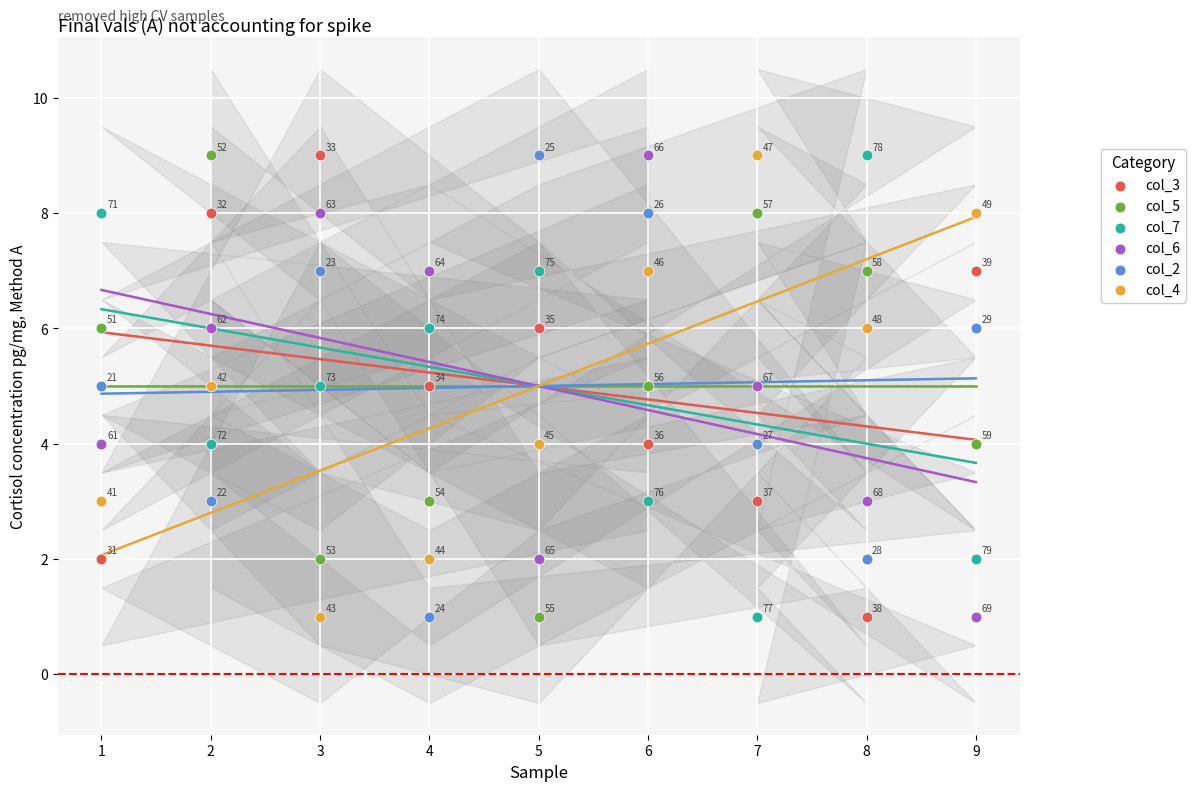

In the col_6 series, what Y value is closest to 5?

5